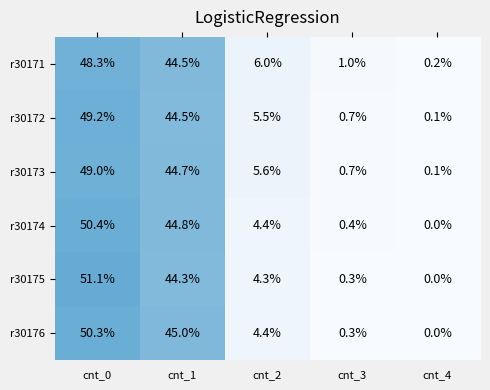

List the series in order of their peak value, lowest first.

r30171, r30173, r30172, r30176, r30174, r30175